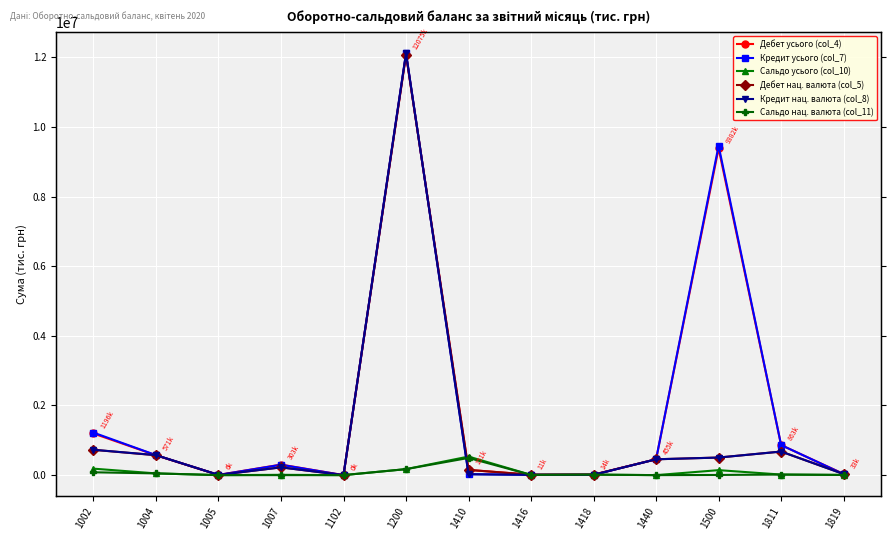

Where is the first local minimum for Сальдо усього (col_10)?

1005